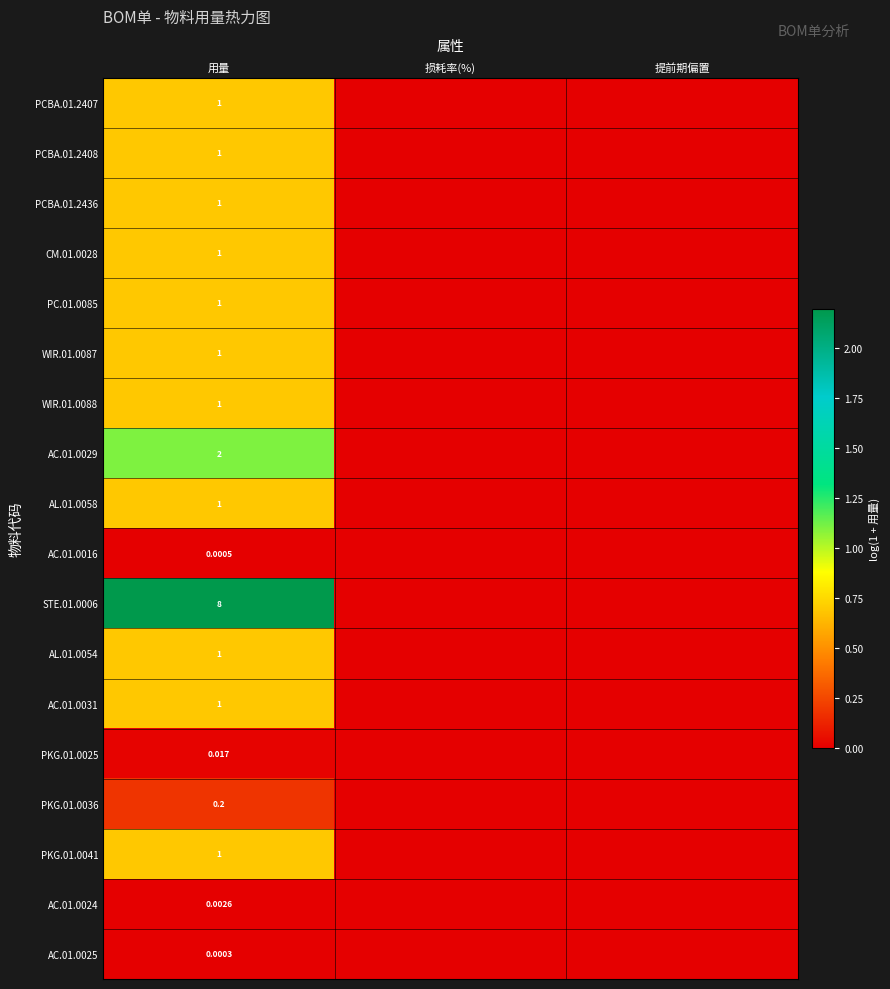

List the series in order of their peak value, highest first.

STE.01.0006, AC.01.0029, PCBA.01.2407, PCBA.01.2408, PCBA.01.2436, CM.01.0028, PC.01.0085, WIR.01.0087, WIR.01.0088, AL.01.0058, AL.01.0054, AC.01.0031, PKG.01.0041, PKG.01.0036, PKG.01.0025, AC.01.0024, AC.01.0016, AC.01.0025